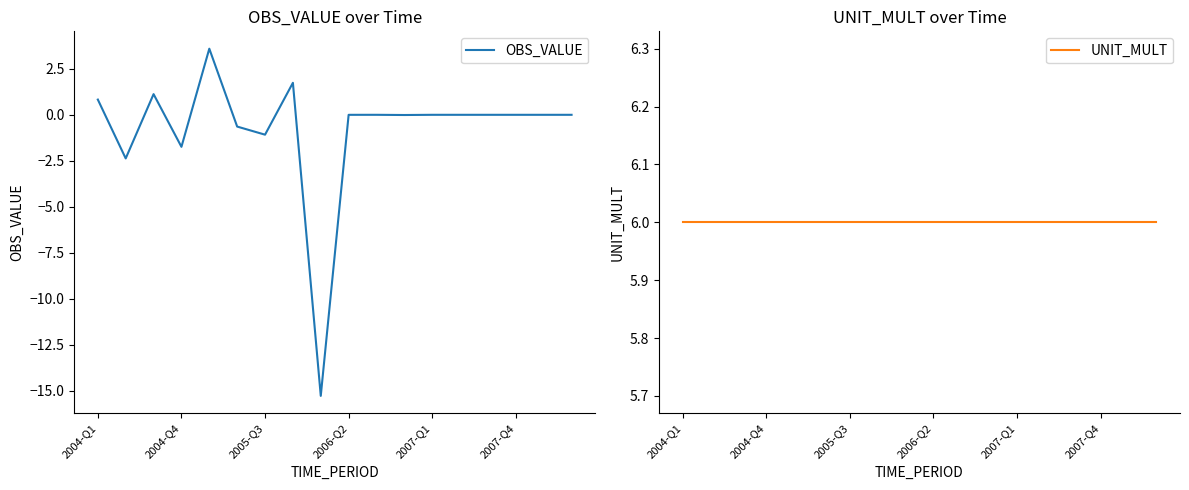

What is the sum of all OBS_VALUE values?

-13.8